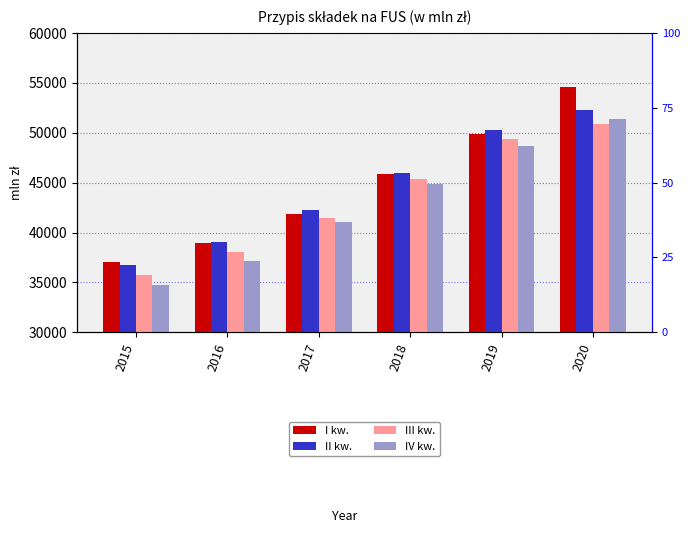

List the labels in order of I kw. value, largest first.

2020, 2019, 2018, 2017, 2016, 2015